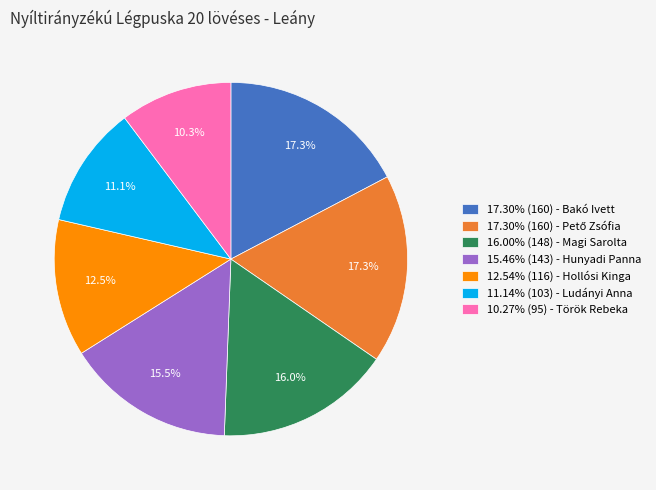

Is there a majority slice in this chart?

No